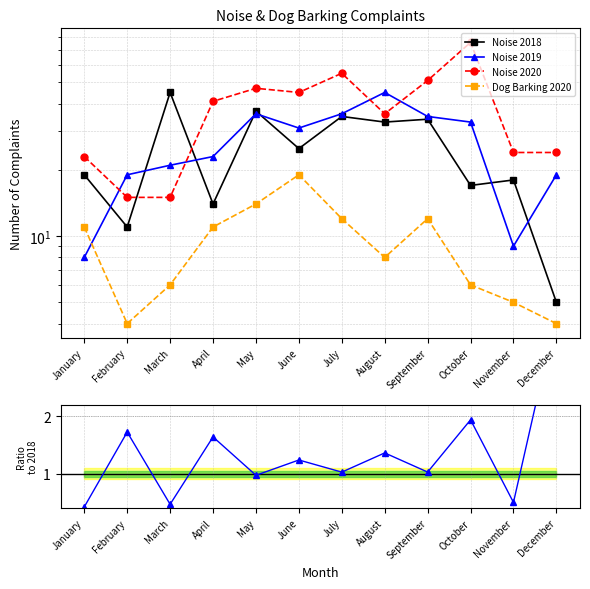

True or false: Noise 2019/2018 and Noise 2019 intersect in this chart.

False